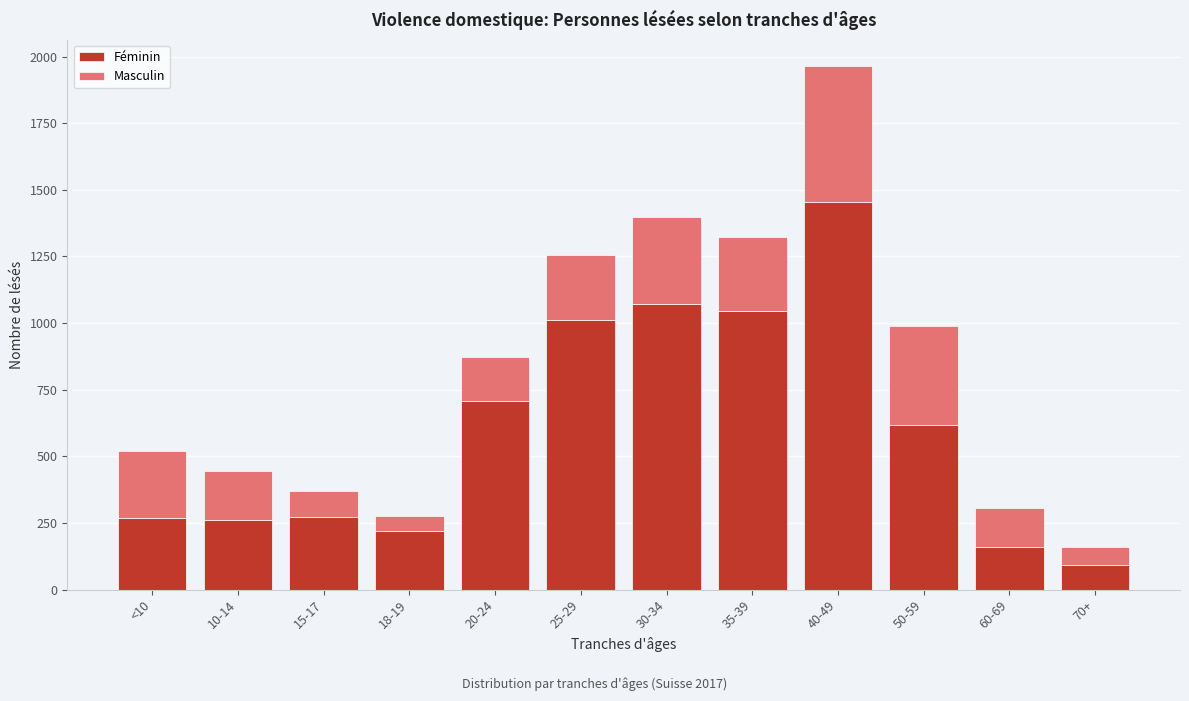

What is the lowest value of the Féminin series?

91